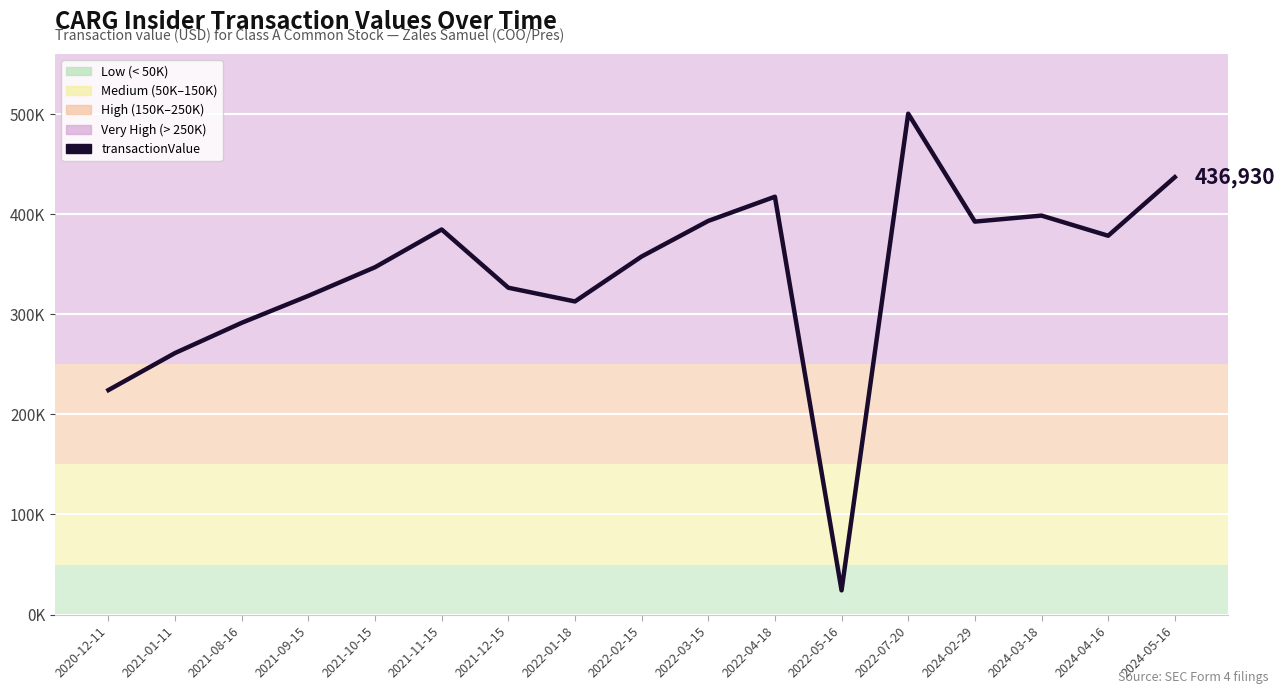

Is it true that the value at 2024-03-18 is 398590?

True